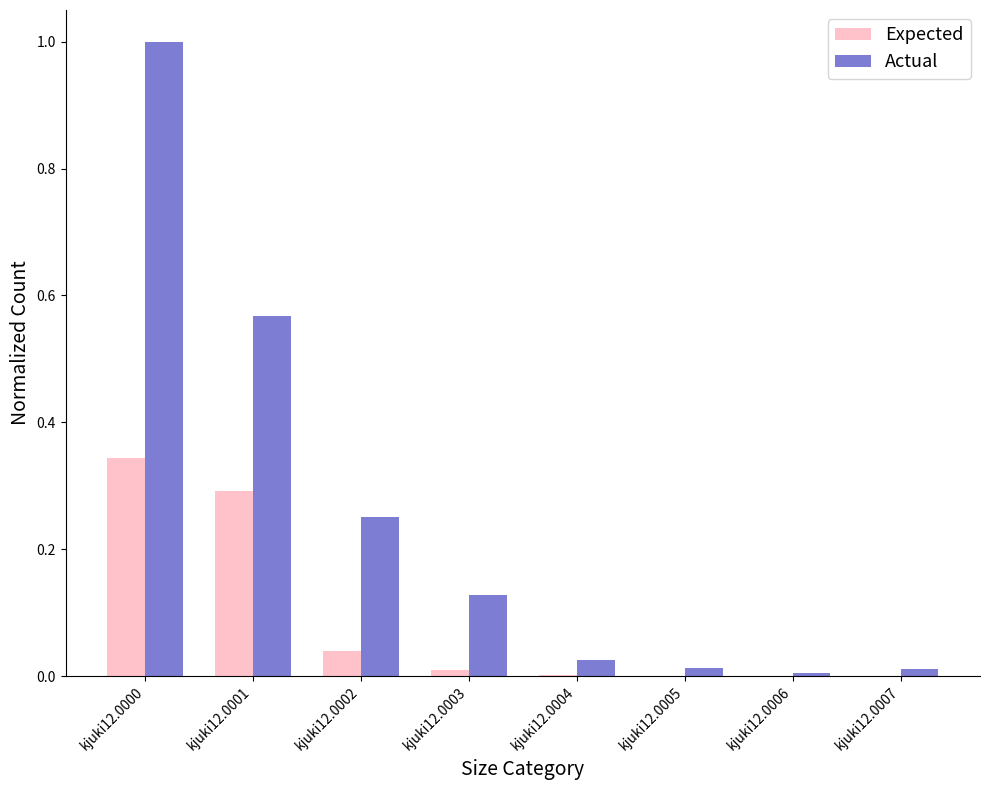

Is it true that Actual equals 0.0 at kjuki12.0003?

False